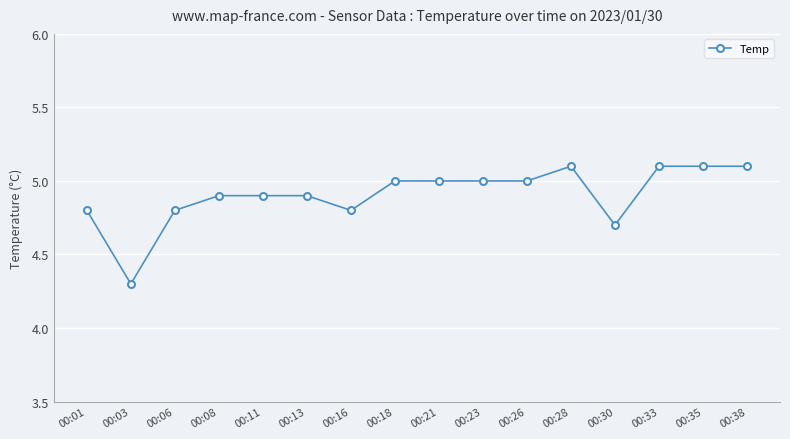

How many values are between 4 and 5?

12